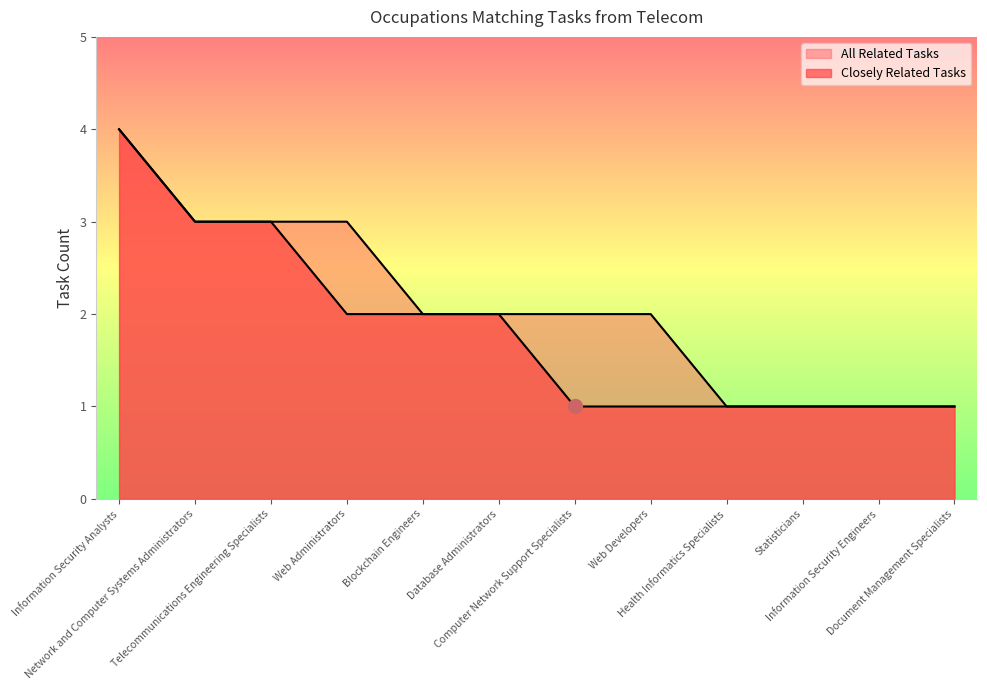

Which series has the largest range (max minus min)?

Closely Related Tasks